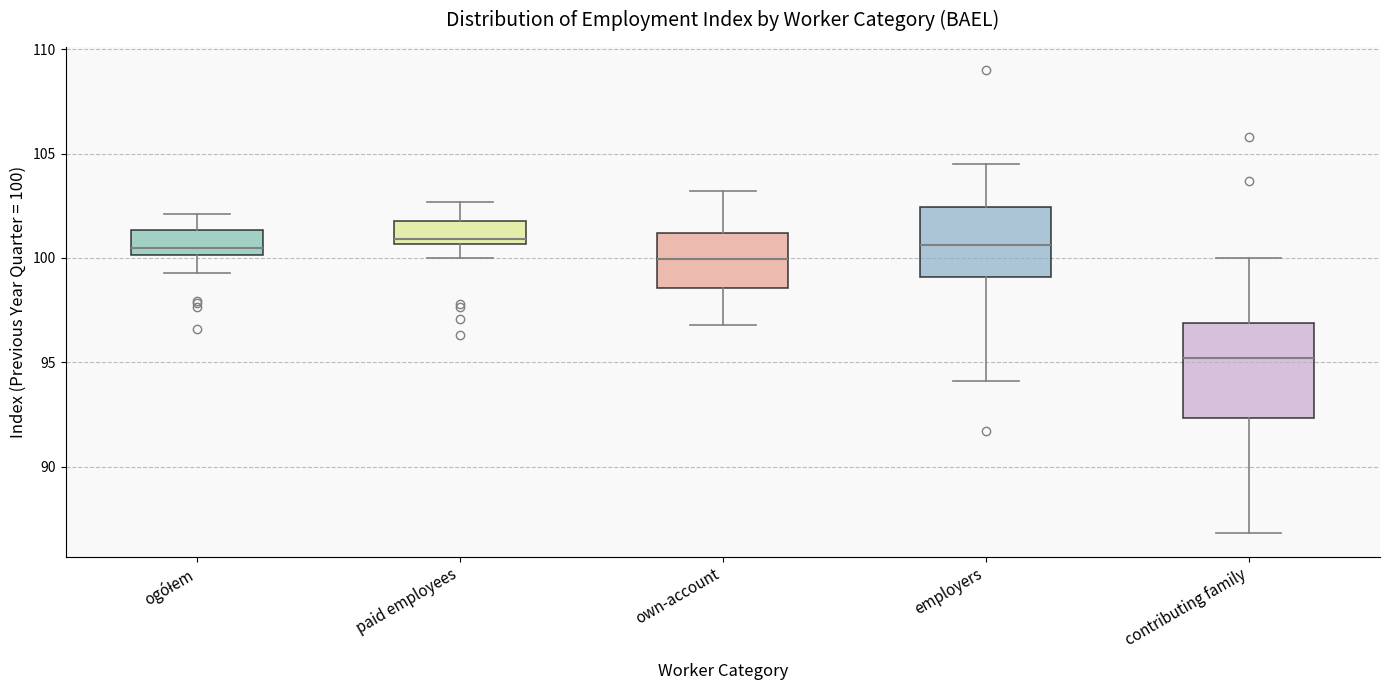

Reading left to right, read every box against the y-axis: the position of its median line, the range the box covers, and the ends of its whiskers. The values are not printed on the chart, so give them approximately, as read against the axis.

ogółem: median 100.5, box 100.0 to 101.5, whiskers 99.5 to 102.0
paid employees: median 101.0, box 100.5 to 102.0, whiskers 100.0 to 102.5
own-account: median 100.0, box 98.5 to 101.0, whiskers 97.0 to 103.0
employers: median 100.5, box 99.0 to 102.5, whiskers 94.0 to 104.5
contributing family: median 95.0, box 92.5 to 97.0, whiskers 87.0 to 100.0